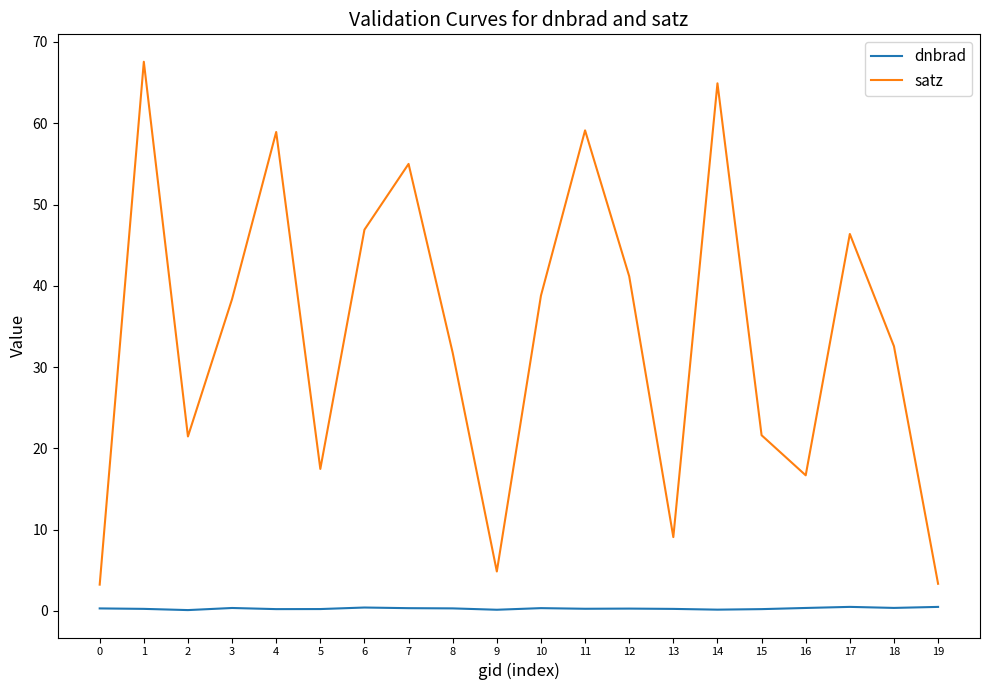

True or false: satz and dnbrad cross at least once.

False